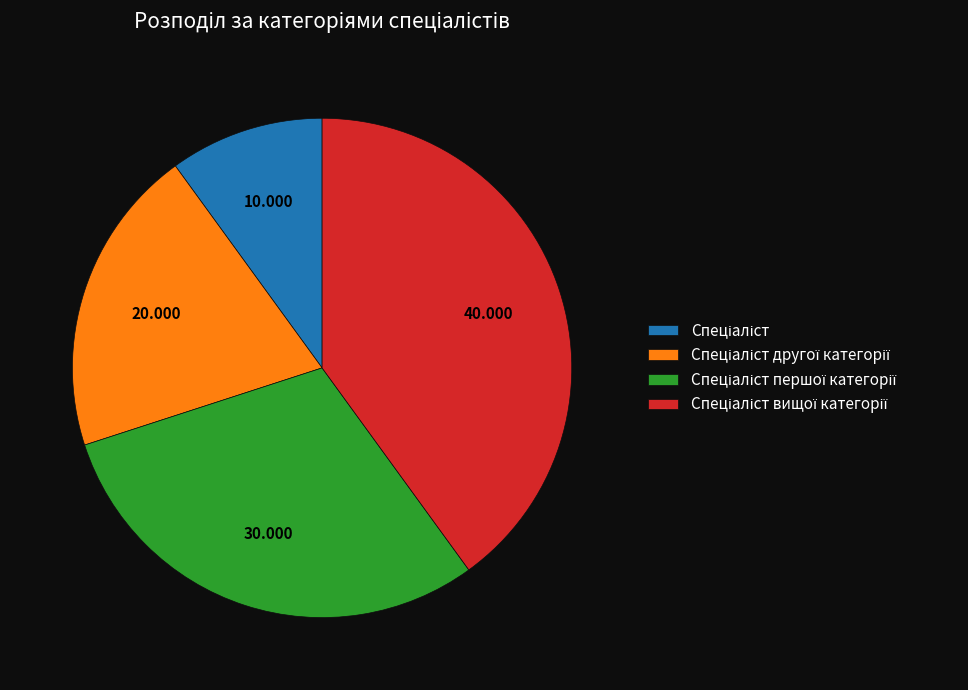

How many slices are in this pie chart?

4